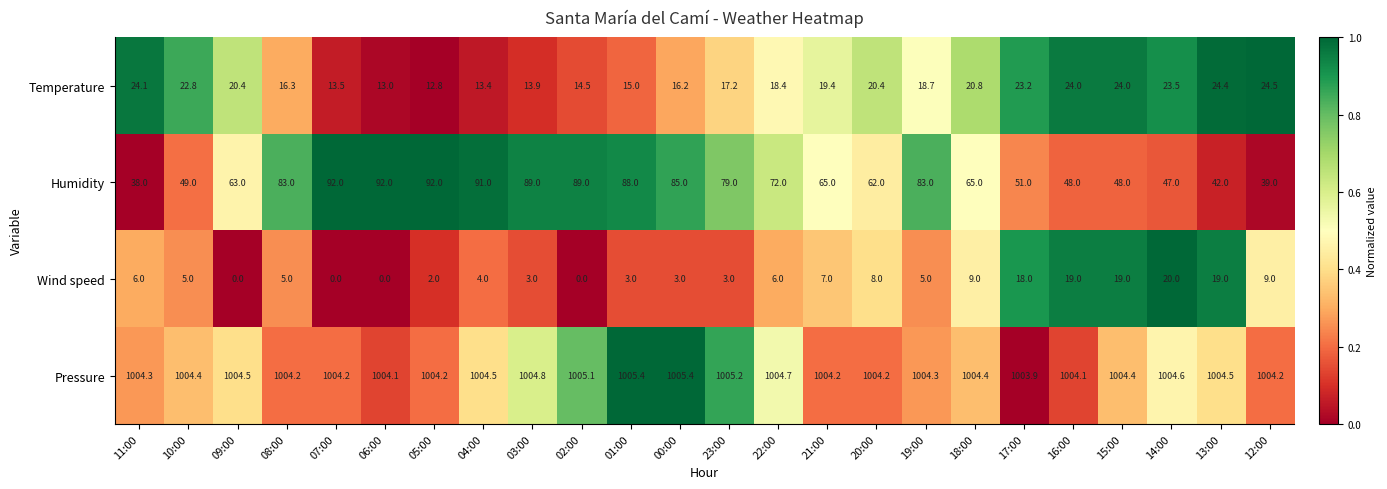

At which label is Temperature closest to 18?

22:00